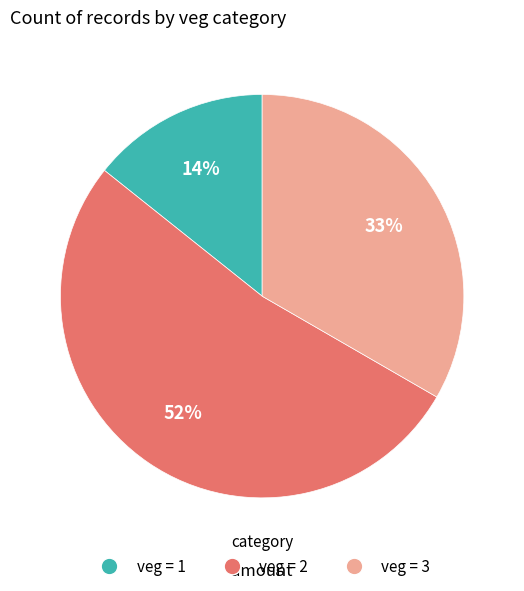

To the nearest percent, what is the difference between the largest and smallest slice percentages?

38%